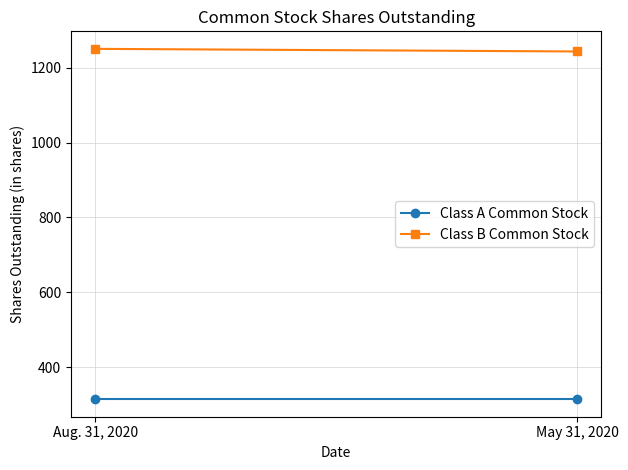

What position from the right is May 31, 2020?

1